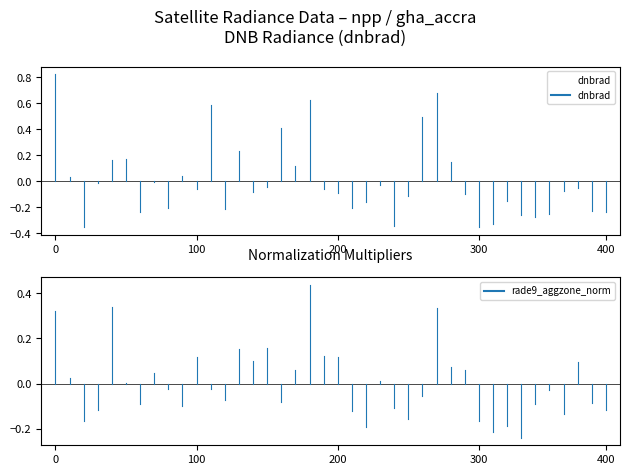

Does the chart have visible grid lines?

No